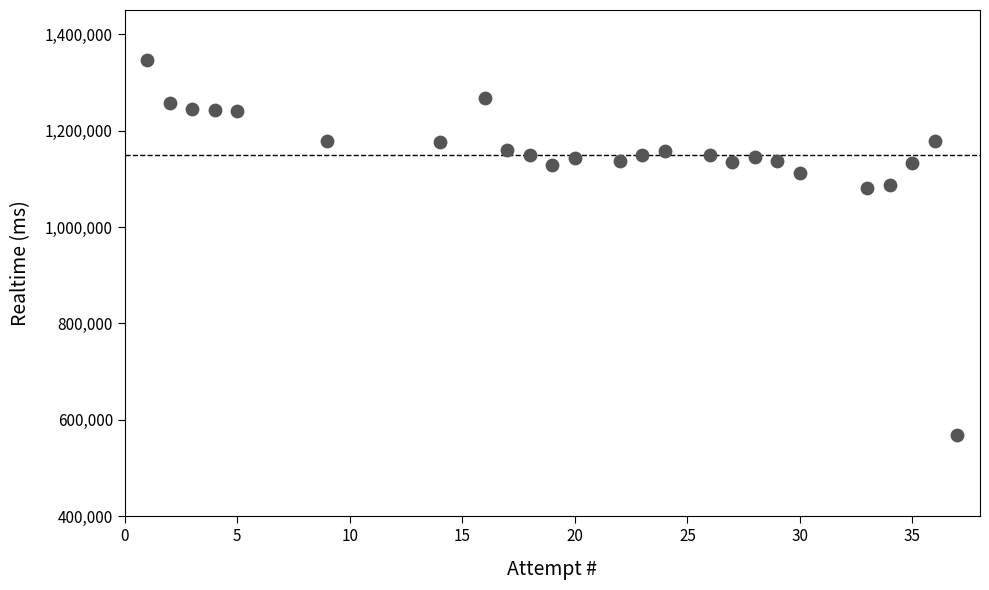

What is the range of X values (max minus min)?

36